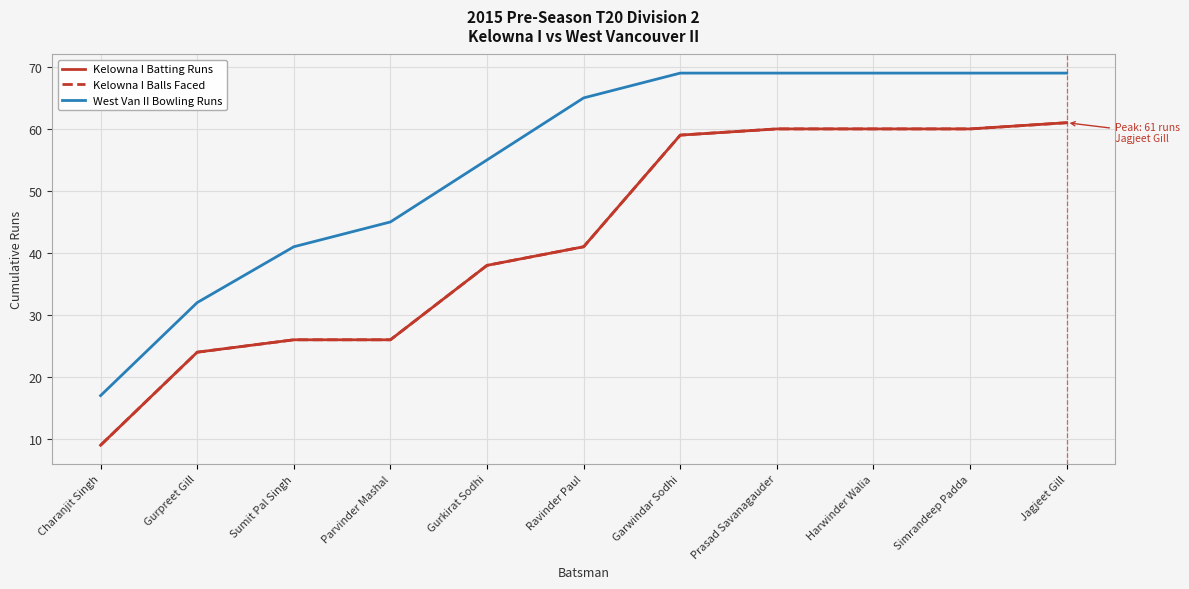

Does the chart have visible grid lines?

Yes